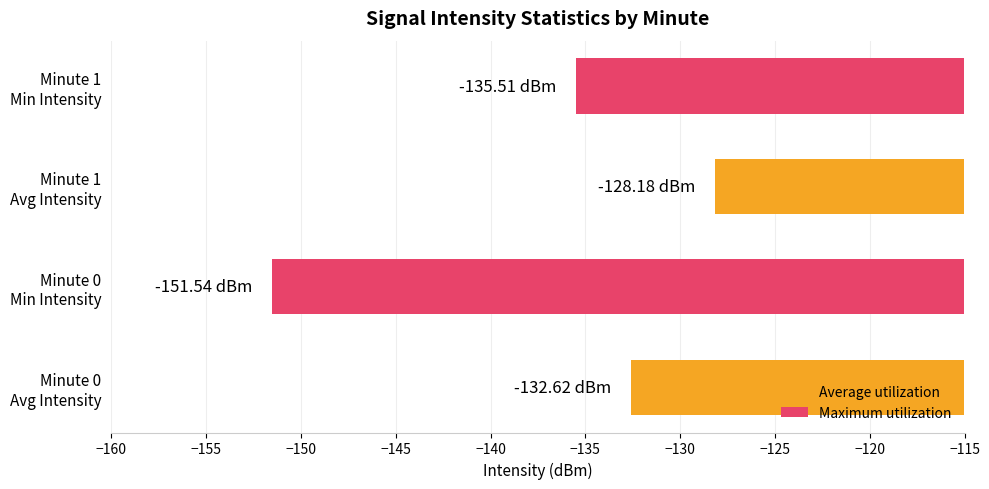

What is the difference between the second highest and second lowest values?

2.9